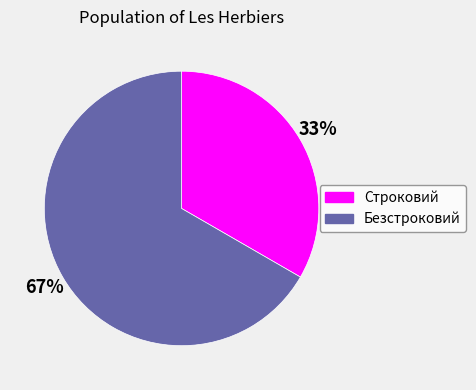

To the nearest percent, what is the average slice percentage?

50%